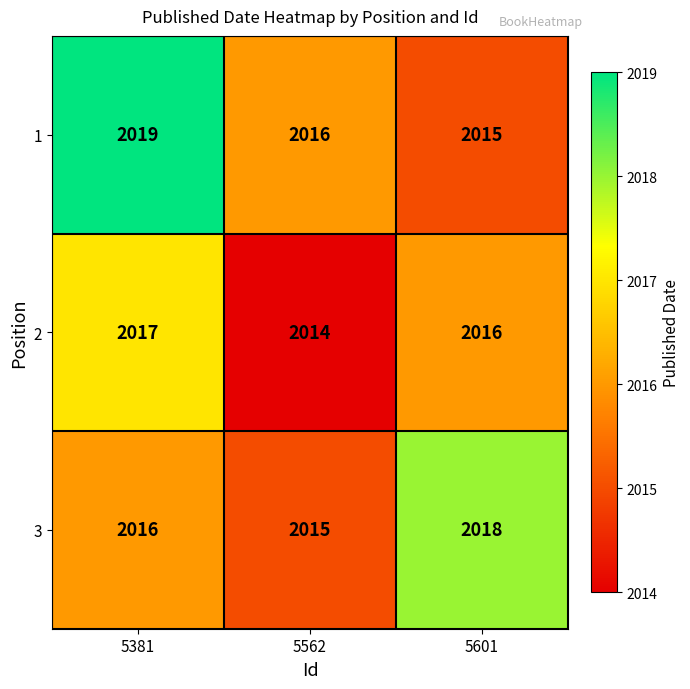

At which label is 1 closest to 2017?

5562